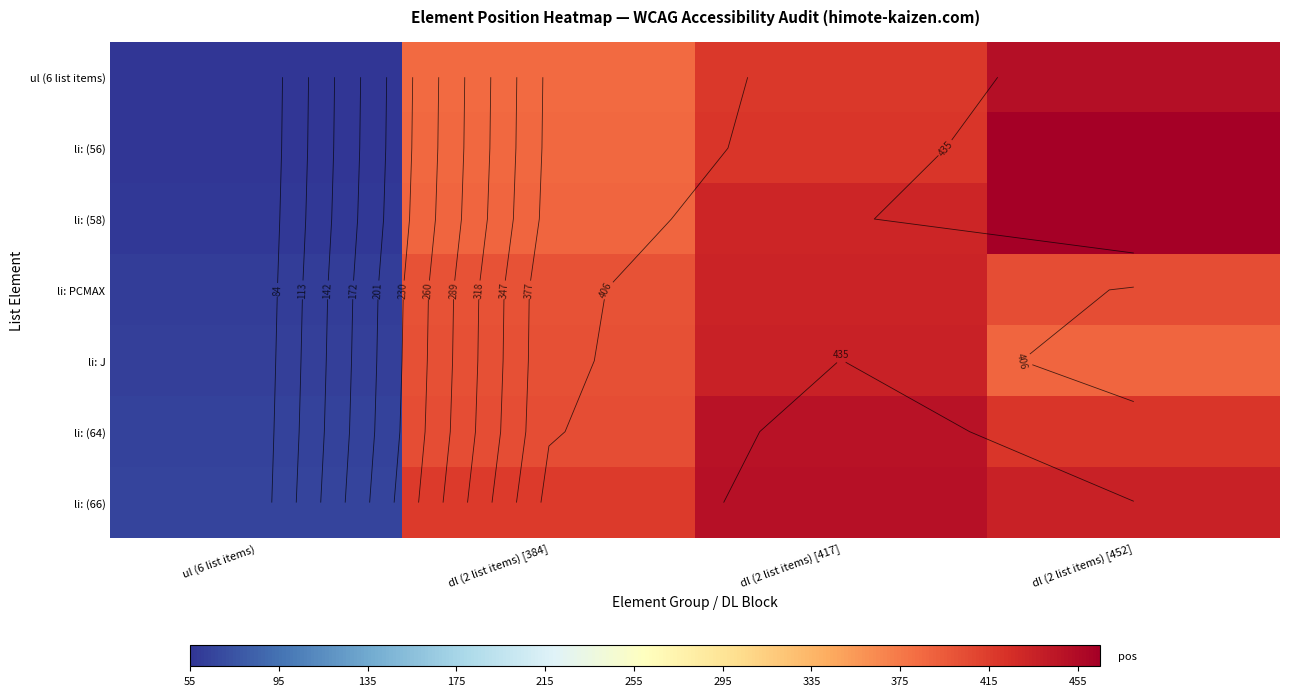

Which category has the highest value in the ul (6 list items) series?

dl (2 list items) [452]